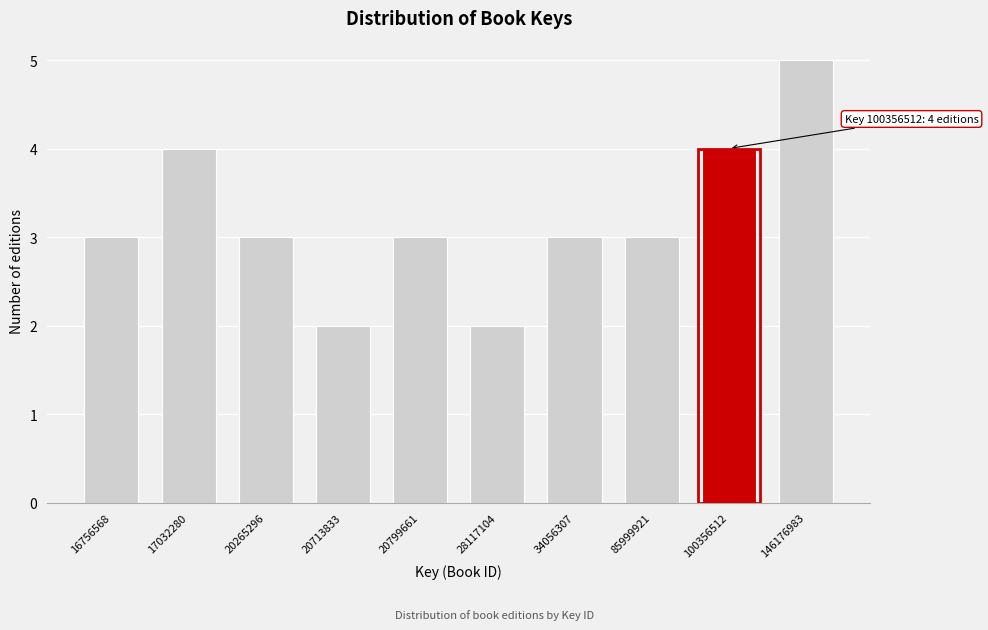

Reading right to left, extract all data points from this chart.

146176983=5	100356512=4	85999921=3	34056307=3	28117104=2	20799661=3	20713833=2	20265296=3	17032280=4	16756568=3